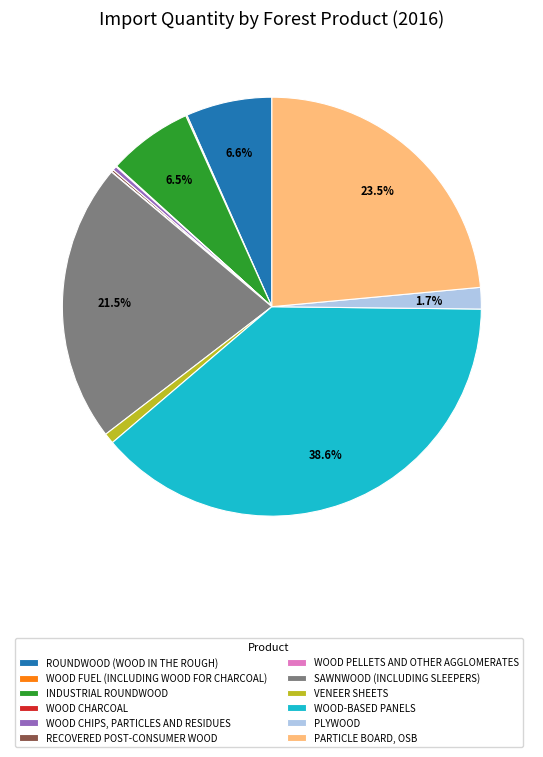

Which category has the biggest portion of the pie?

WOOD-BASED PANELS